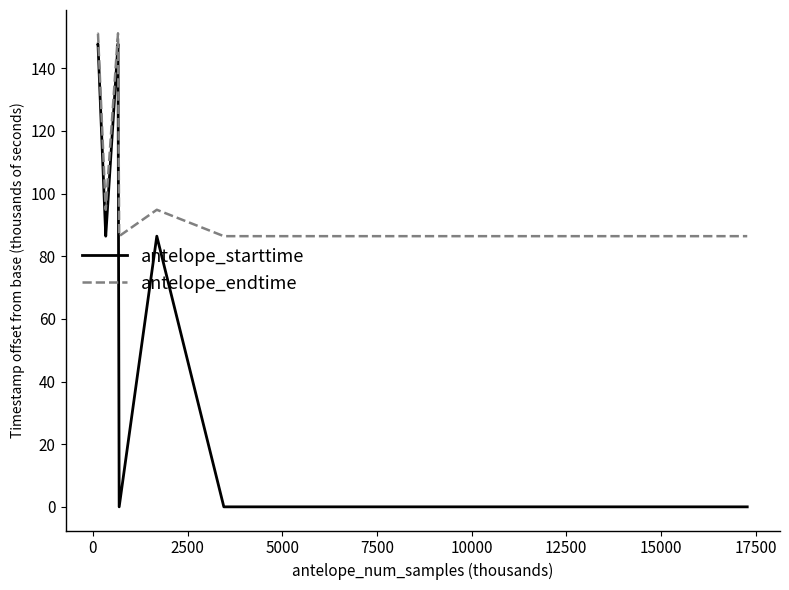

What is the difference between the maximum and minimum values in the antelope_endtime series?

64.6